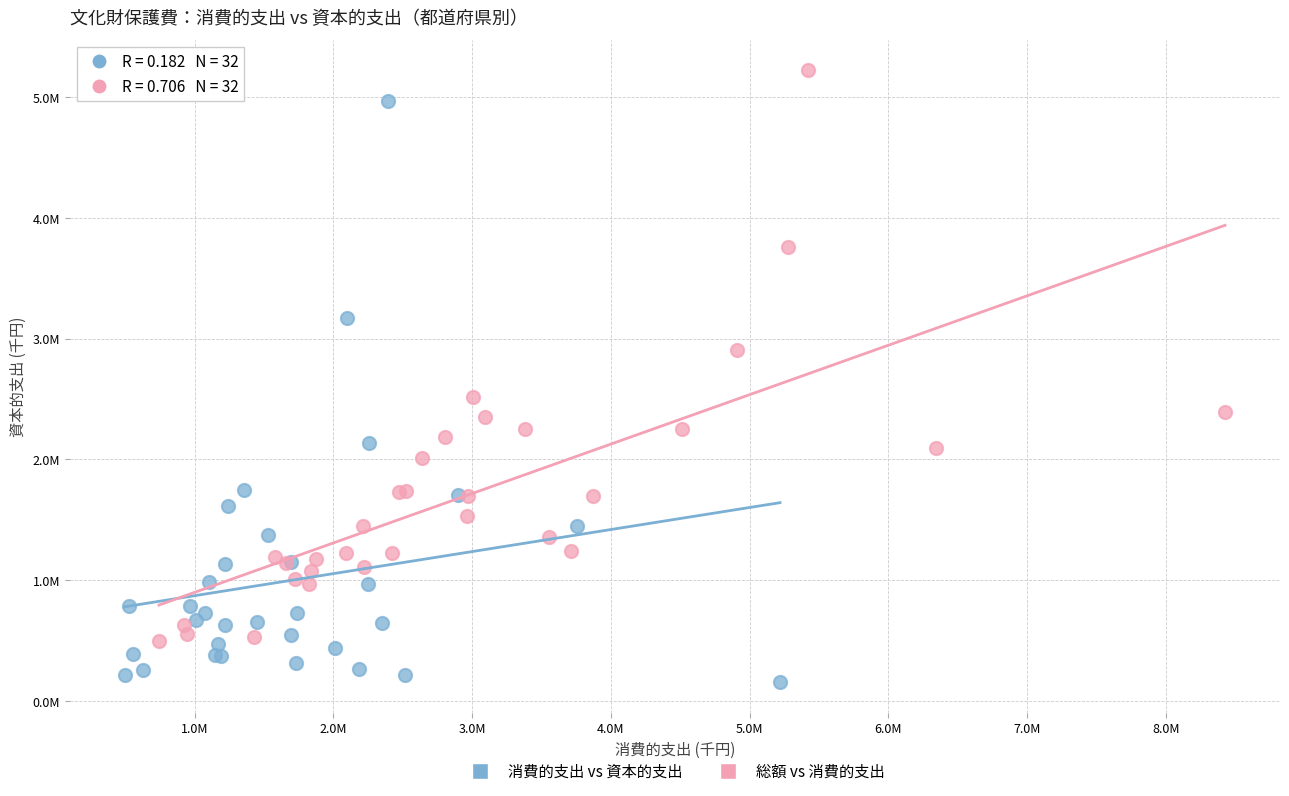

Which series contains the highest Y value?

総額 vs 消費的支出